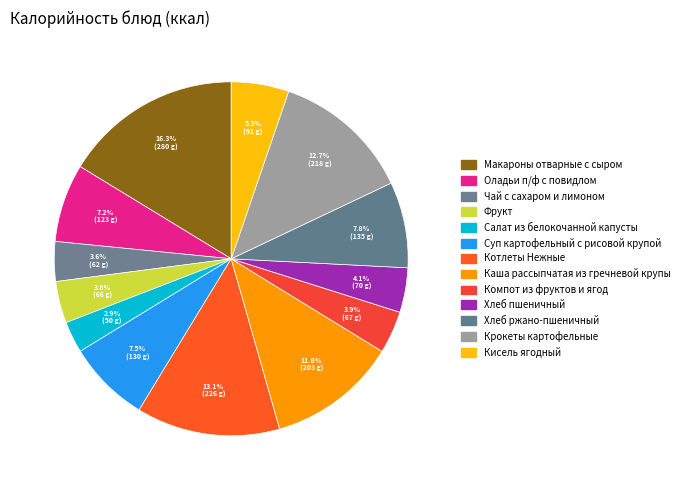

What is the smallest slice in the pie chart?

Салат из белокочанной капусты